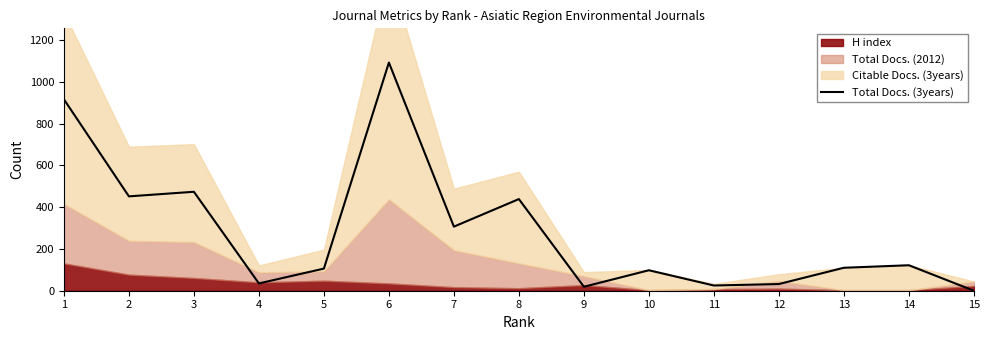

What is the change in value from 10 to 13?

+12